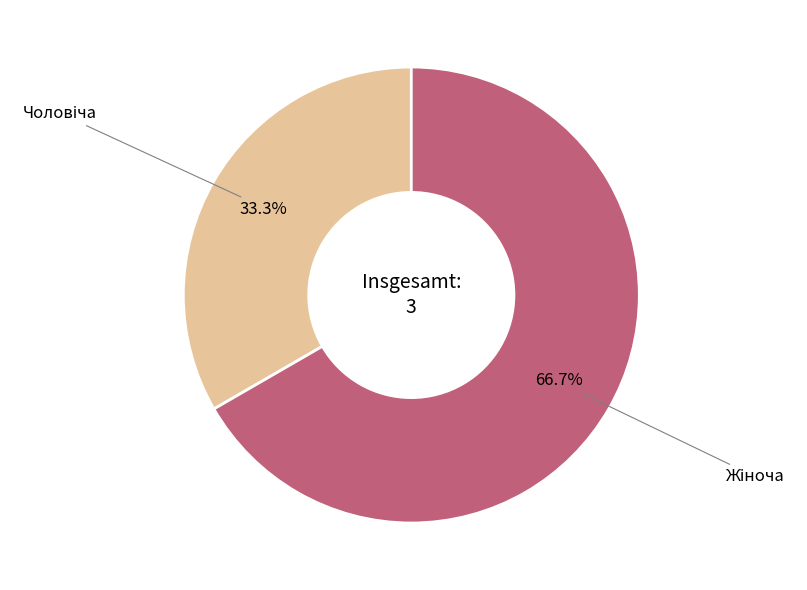

Does any single category account for the majority?

Yes